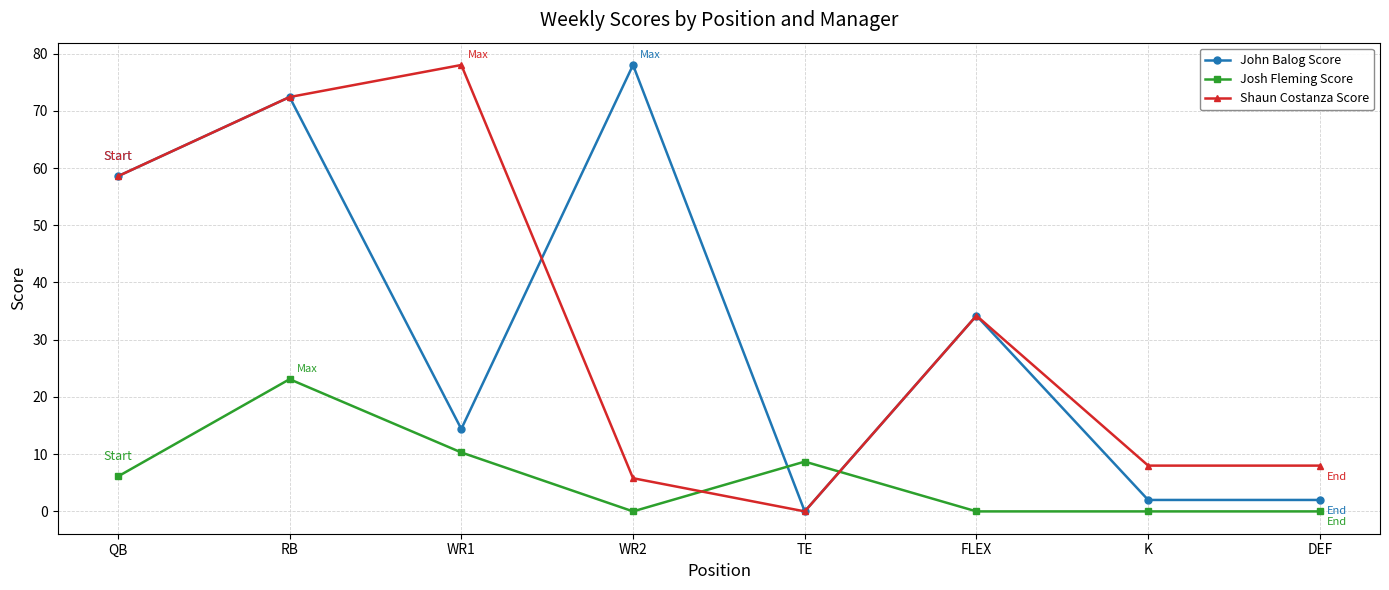

How many positive values does the John Balog Score series have?

7